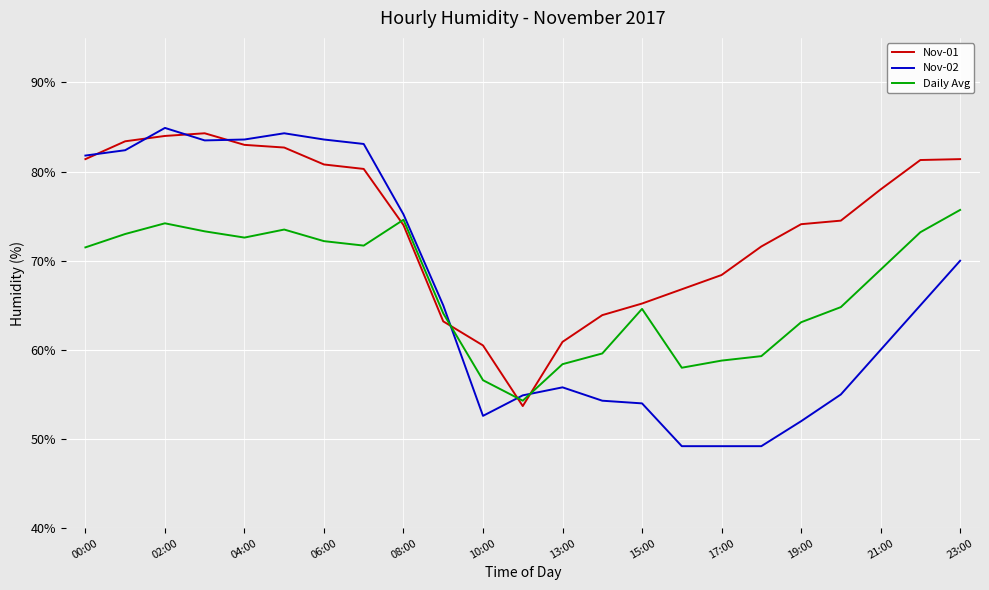

Rank the series by their maximum value, from lowest to highest.

Daily Avg, Nov-01, Nov-02